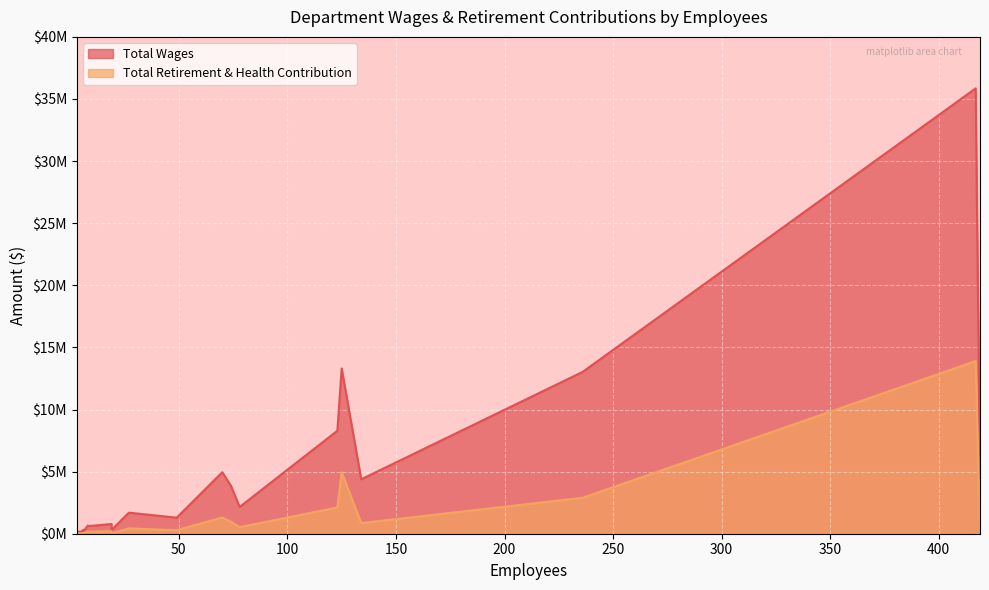

What are all the series names shown in the legend?

Total Wages, Total Retirement & Health Contribution